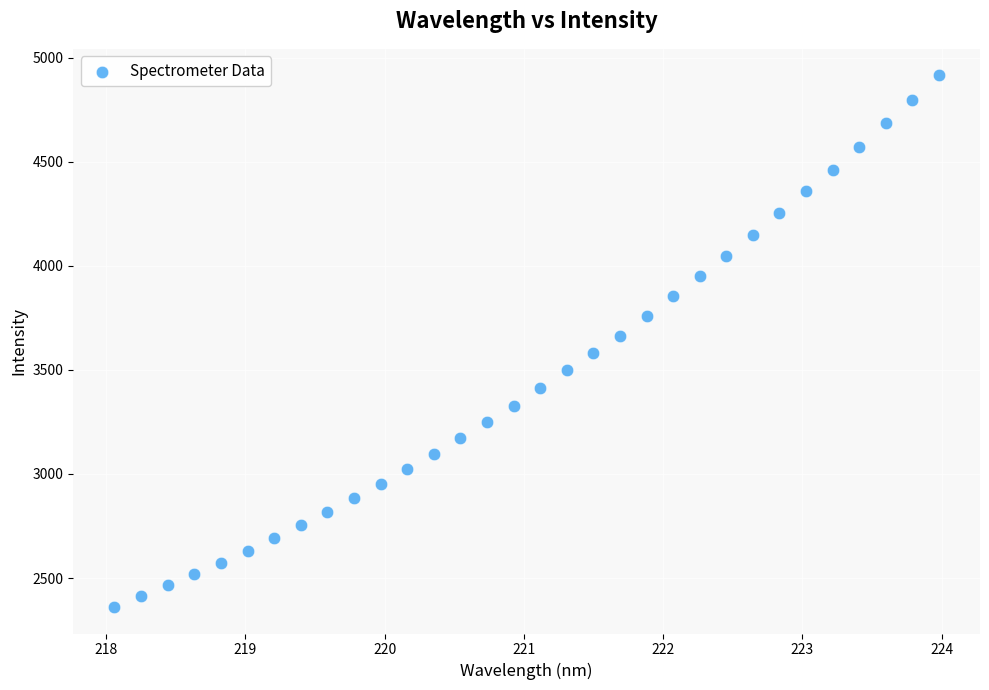

What is the range of Y values (max minus min)?

2553.5